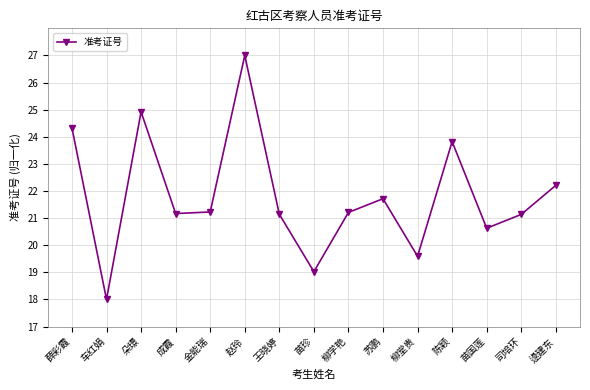

Which label corresponds to the largest value in the chart?

赵玲